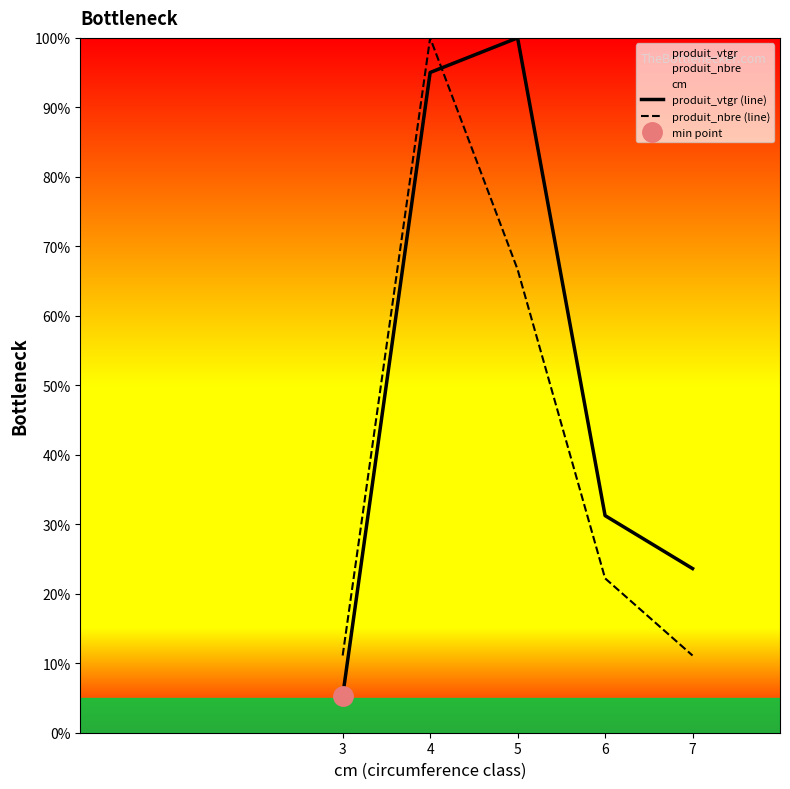

How many data points in produit_nbre (line) are above 22?

3